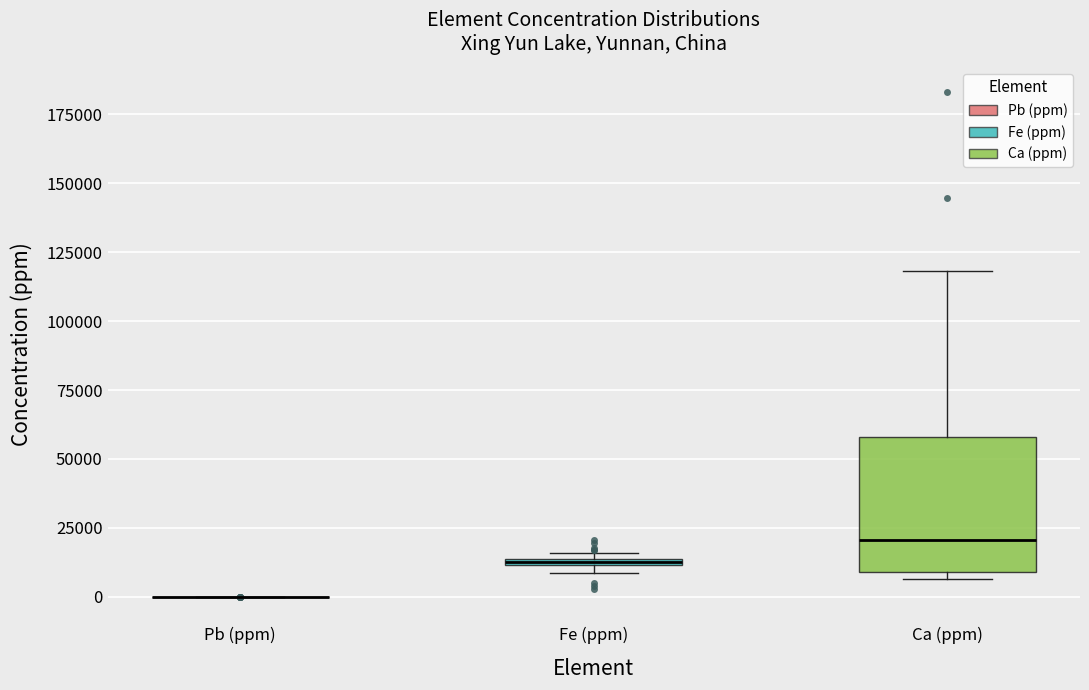

Where is the upper edge of the box for Fe (ppm) on the y-axis? The values are not printed on the chart, so give them approximately, as read against the axis.

15000